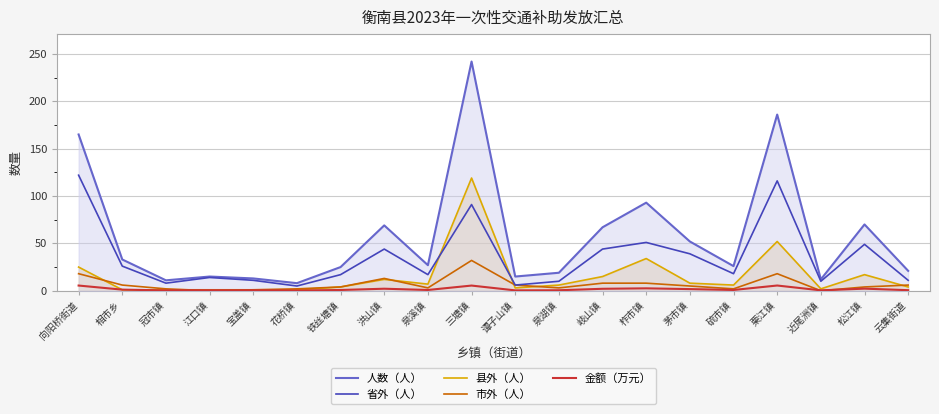

What is the maximum value for 人数（人）?

242.0